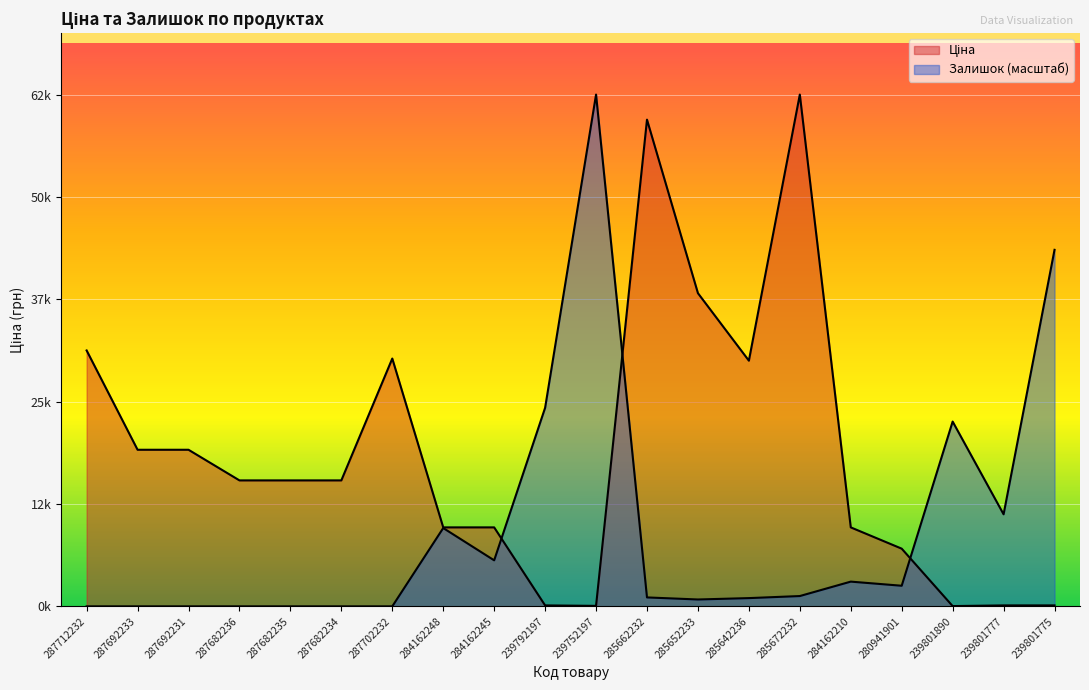

At which category does Залишок reach its first local peak?

284162248